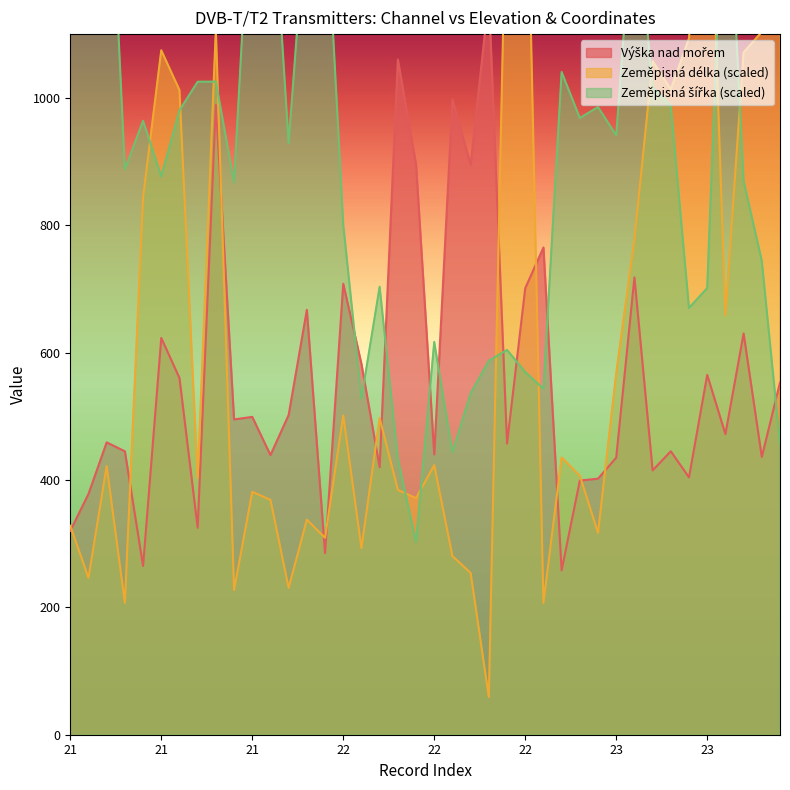

Reading left to right, extract all data points from this chart.

Výška nad mořem: 320.0	378.0	459.0	445.0	265.0	623.0	560.0	325.0	989.0	495.0	499.0	439.0	502.0	667.0	285.0	708.0	582.0	420.0	1060.0	895.0	440.0	997.0	895.0	1159.0	457.0	701.0	765.0	258.0	399.0	402.0	435.0	718.0	415.0	445.0	404.0	565.0	472.0	630.0	436.0	553.0
Zeměpisná délka: 328.2	246.3	421.9	207.1	843.4	1074.7	1012.2	403.1	1107.9	227.2	381.3	368.8	230.5	337.7	309.2	501.3	293.0	497.2	384.4	371.5	423.2	280.5	254.1	59.3	1393.9	1516.8	206.9	435.3	406.7	316.9	567.5	778.1	1057.7	1013.3	1093.4	1492.3	658.6	1071.2	1103.6	1404.7
Zeměpisná šířka: 1268.2	1310.4	1493.6	887.8	963.9	876.7	980.1	1025.3	1025.4	867.2	1390.3	1378.6	928.6	1310.9	1338.3	801.2	527.9	703.4	433.6	302.4	616.6	443.4	535.9	587.2	604.2	569.4	543.2	1040.5	968.4	985.4	941.1	1327.0	1016.1	987.8	670.0	701.3	1443.3	869.5	744.1	457.5